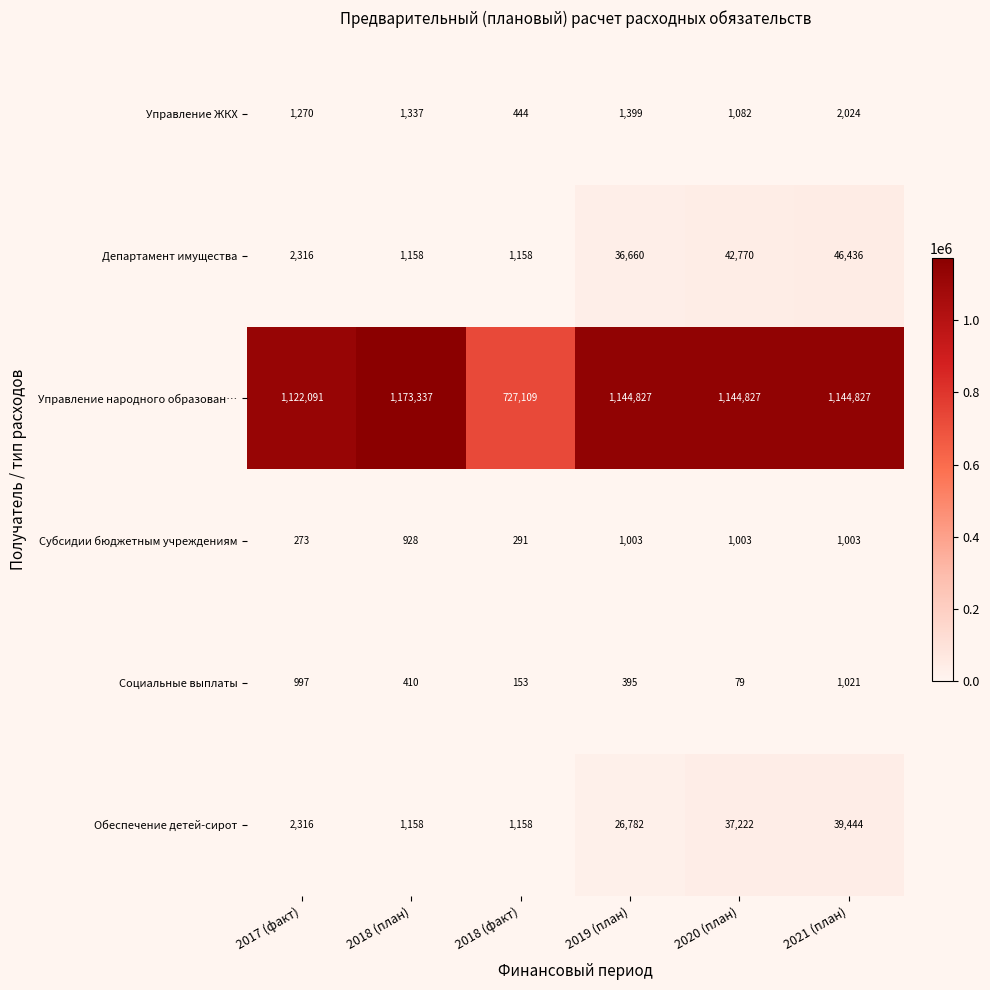

At 2020 (план), list the series in order from smallest to largest.

Социальные выплаты, Субсидии бюджетным учреждениям, Управление ЖКХ, Обеспечение детей-сирот, Департамент имущества, Управление народного образован…